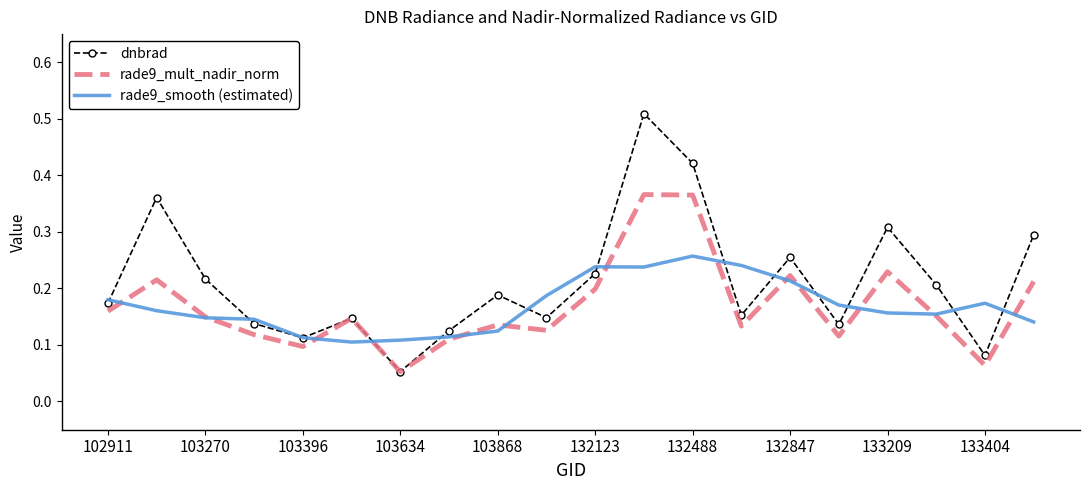

At which label does rade9_mult_nadir_norm reach its peak?

11